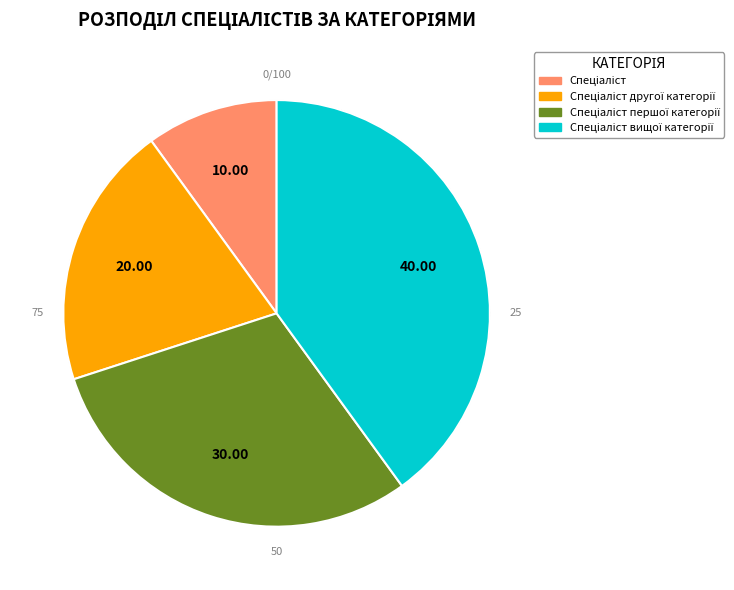

The Спеціаліст першої категорії slice represents 30% of the pie. True or false?

True